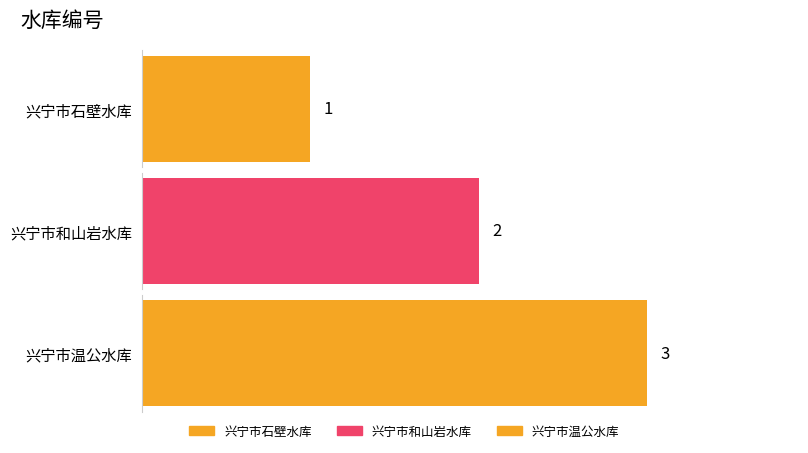

What is the greatest value displayed?

3